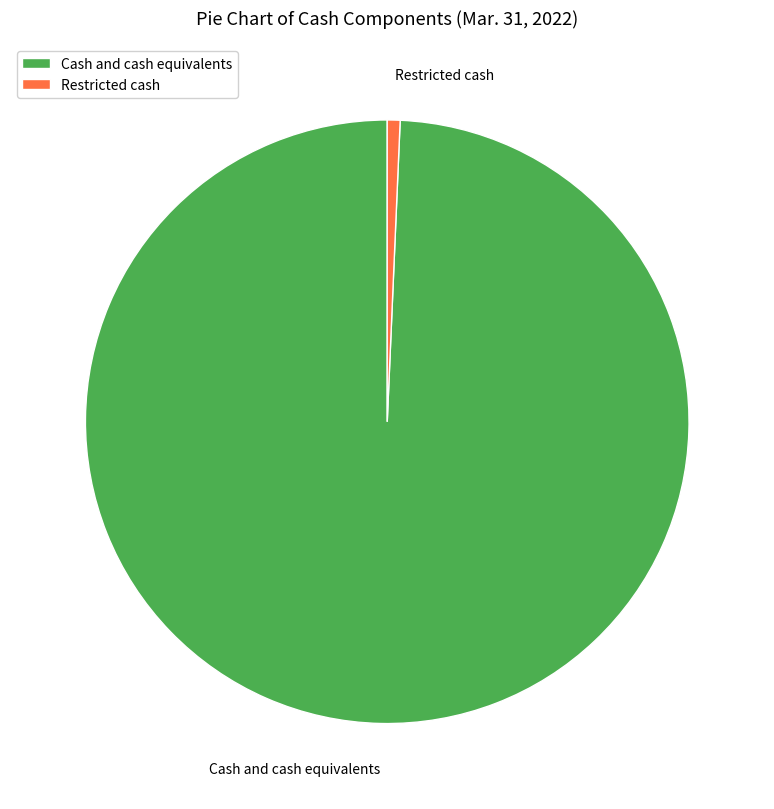

Is the sum of Restricted cash and Cash and cash equivalents greater than half?

Yes